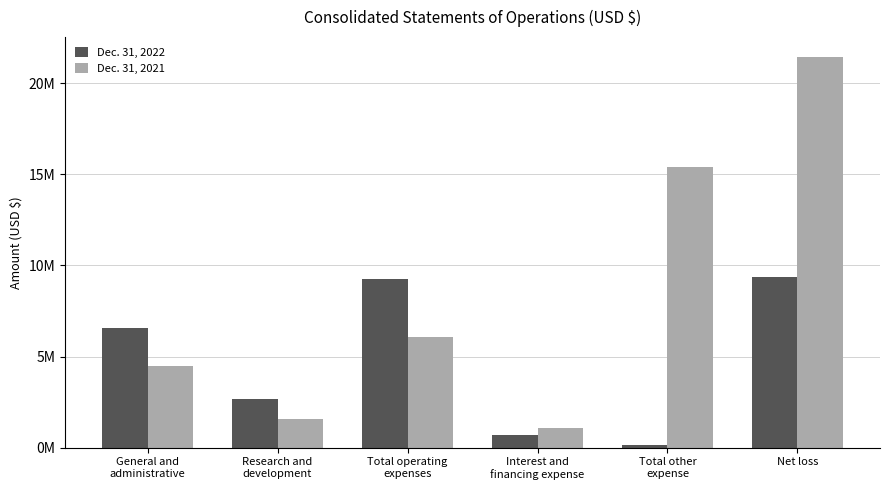

What are all the series names shown in the legend?

Dec. 31, 2022, Dec. 31, 2021